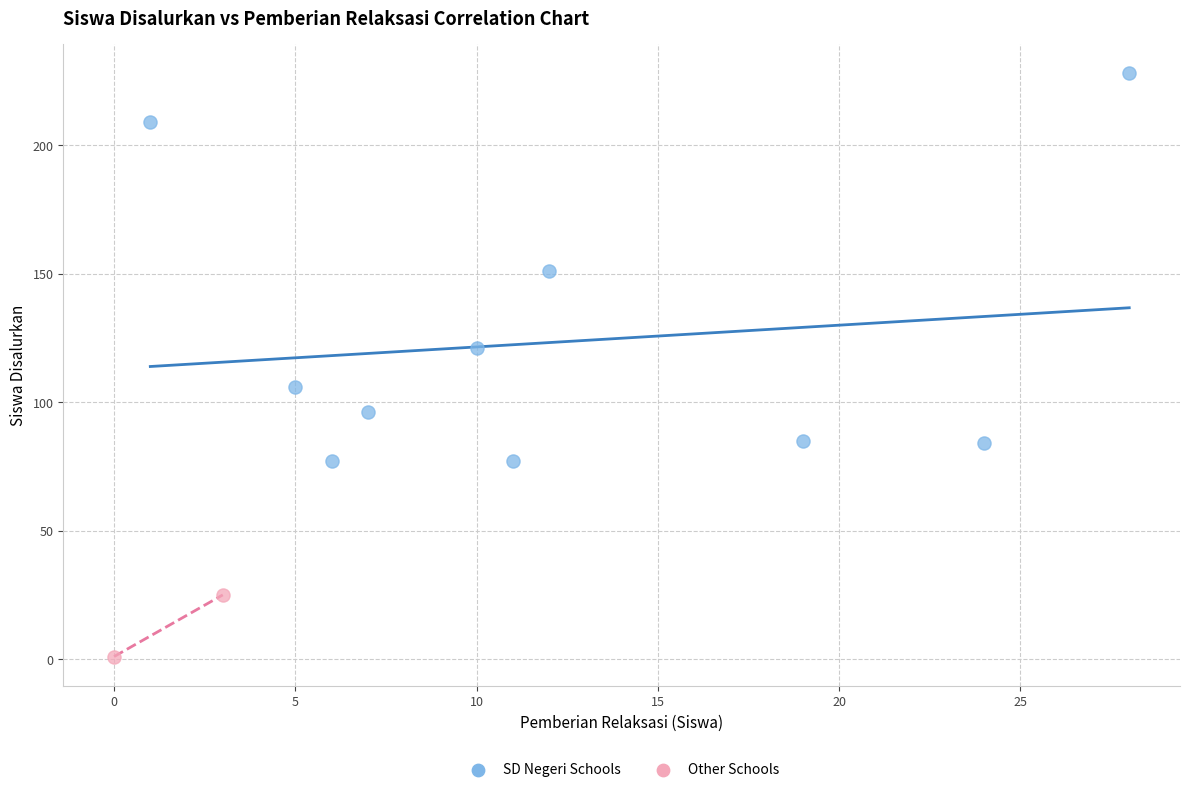

What are all the series names shown in the legend?

SD Negeri Schools, Other Schools